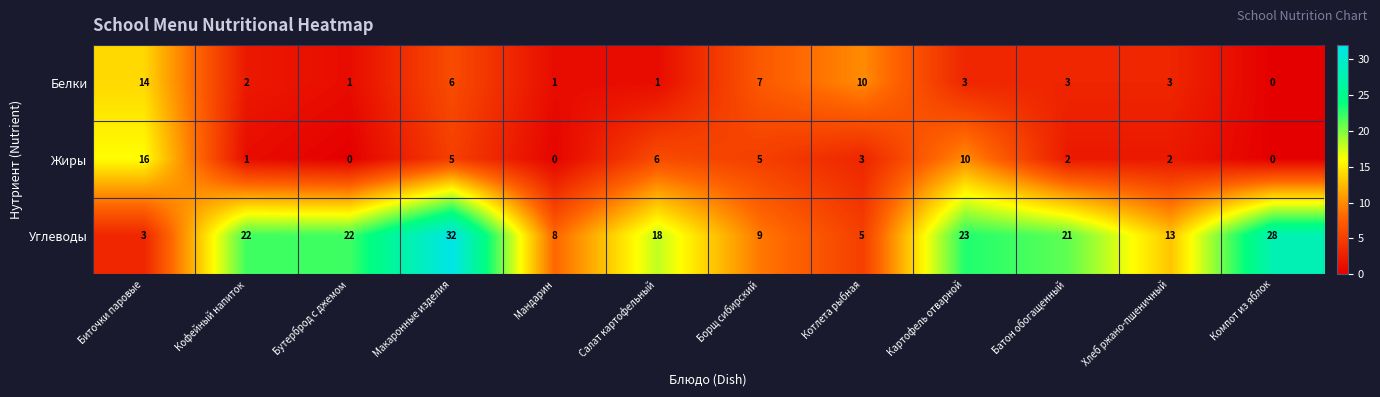

At which category does the chart reach its peak across all series?

Макаронные изделия